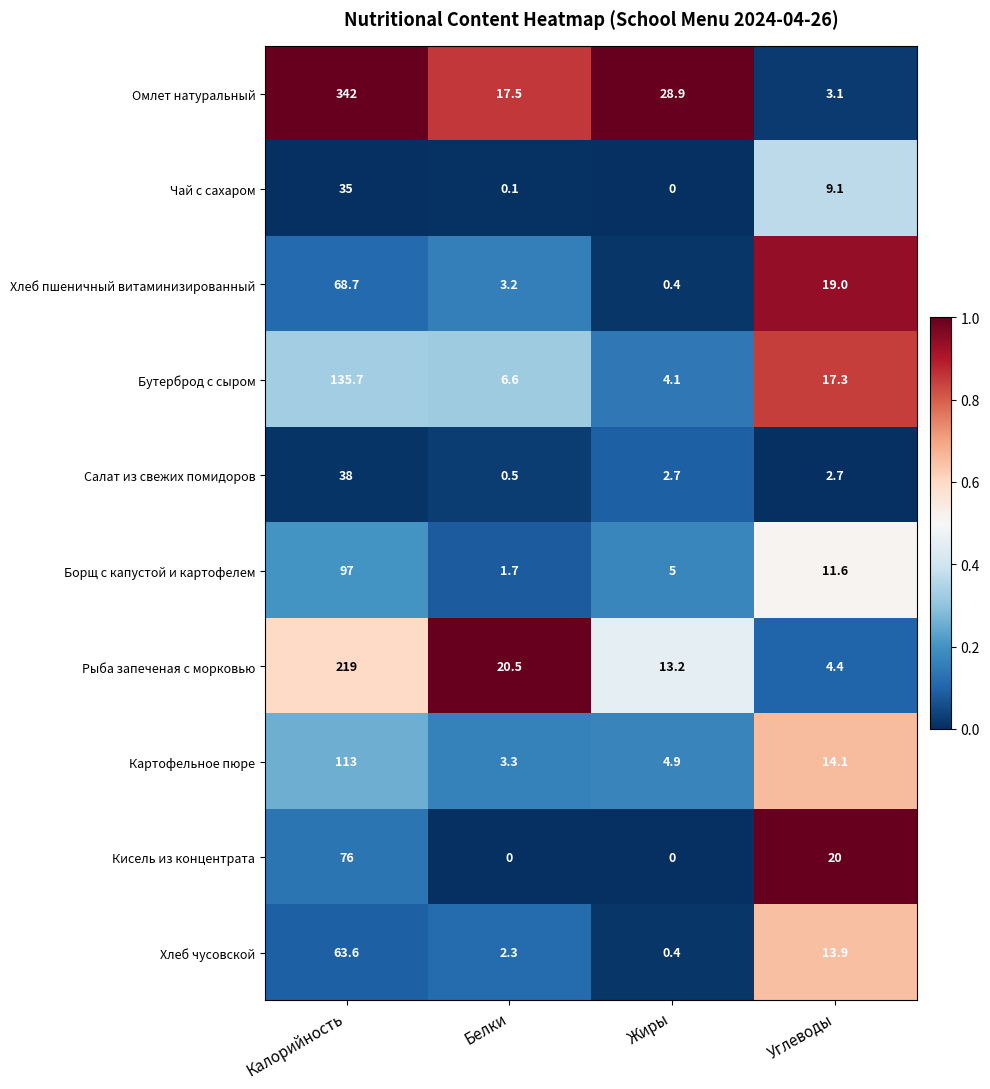

How many values in Кисель из концентрата are above zero?

2